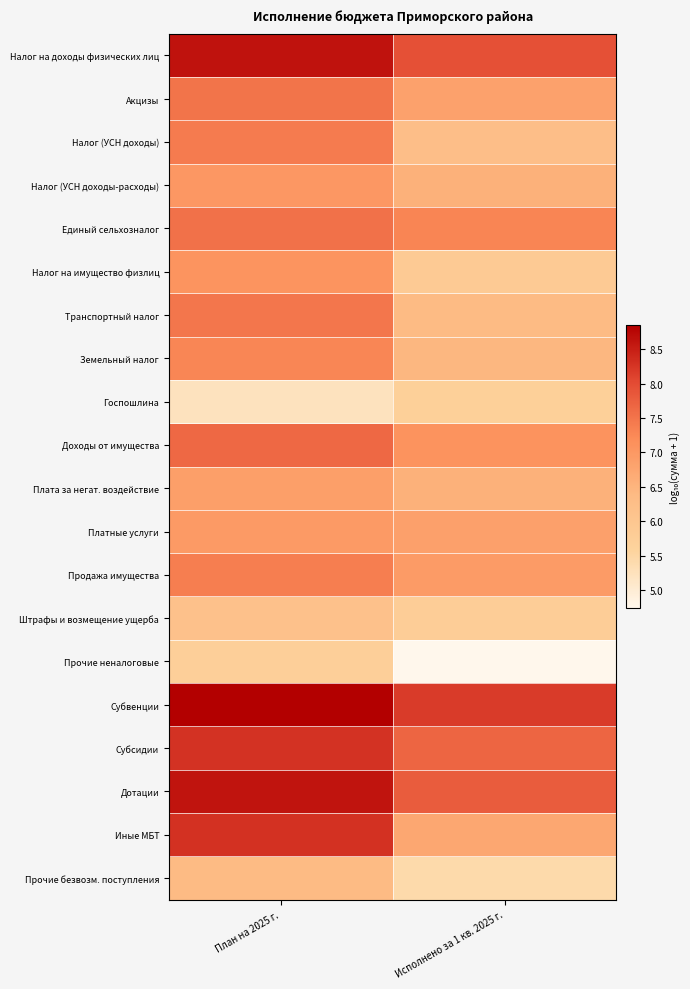

Which category has the lowest value across all series?

Исполнено за 1 кв. 2025 г.